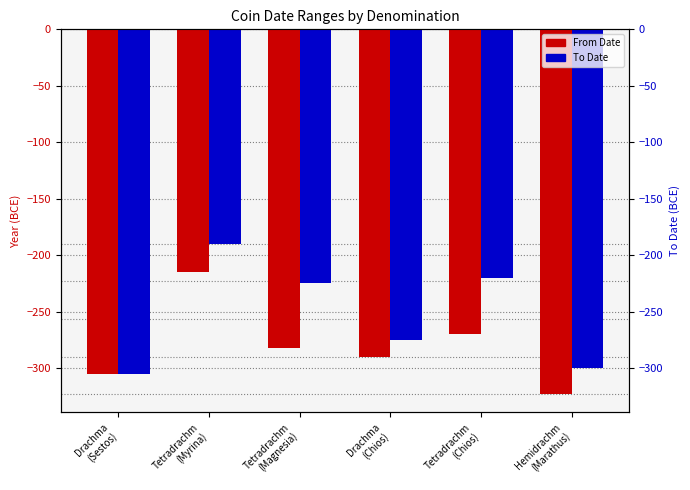

What is the difference between the maximum and minimum values in the To Date series?

115